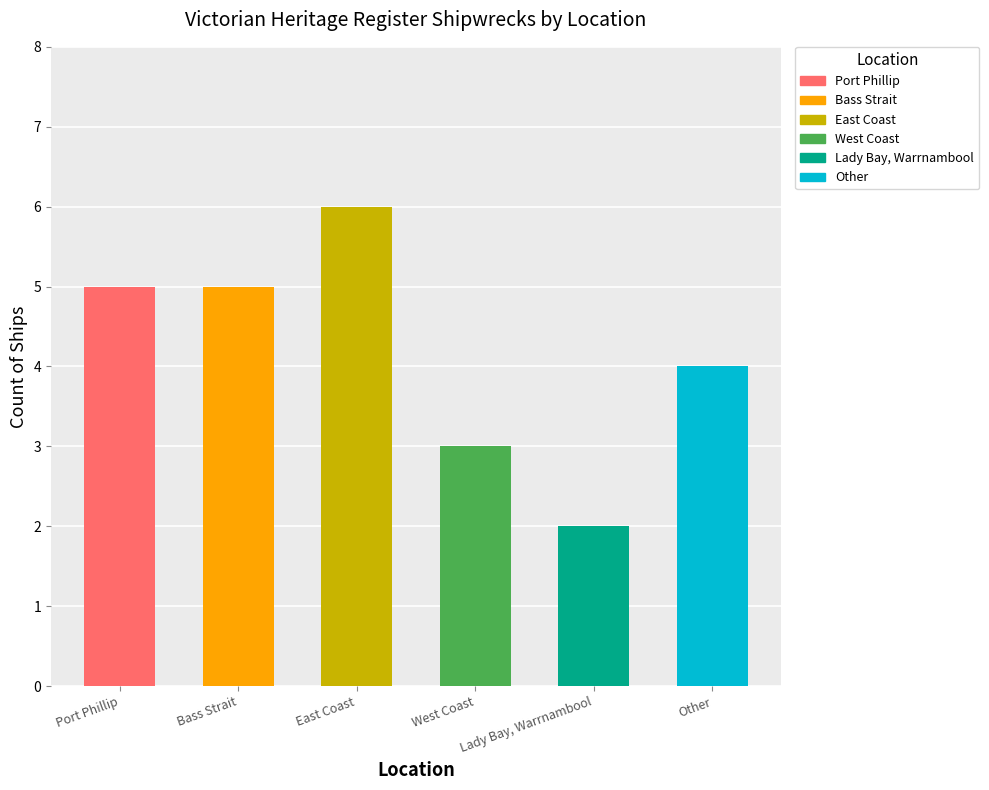

What is the difference between the maximum and minimum values?

4